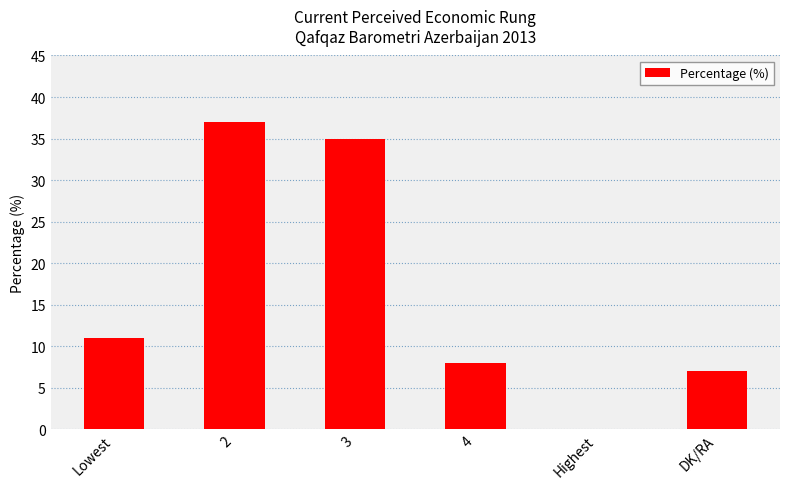

What is the greatest value displayed?

37